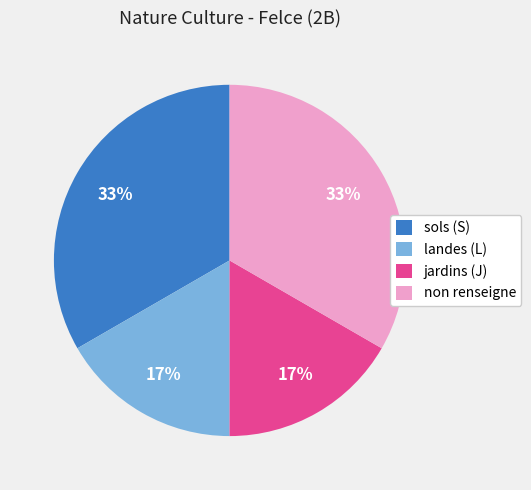

The landes (L) slice represents 12% of the pie. True or false?

False